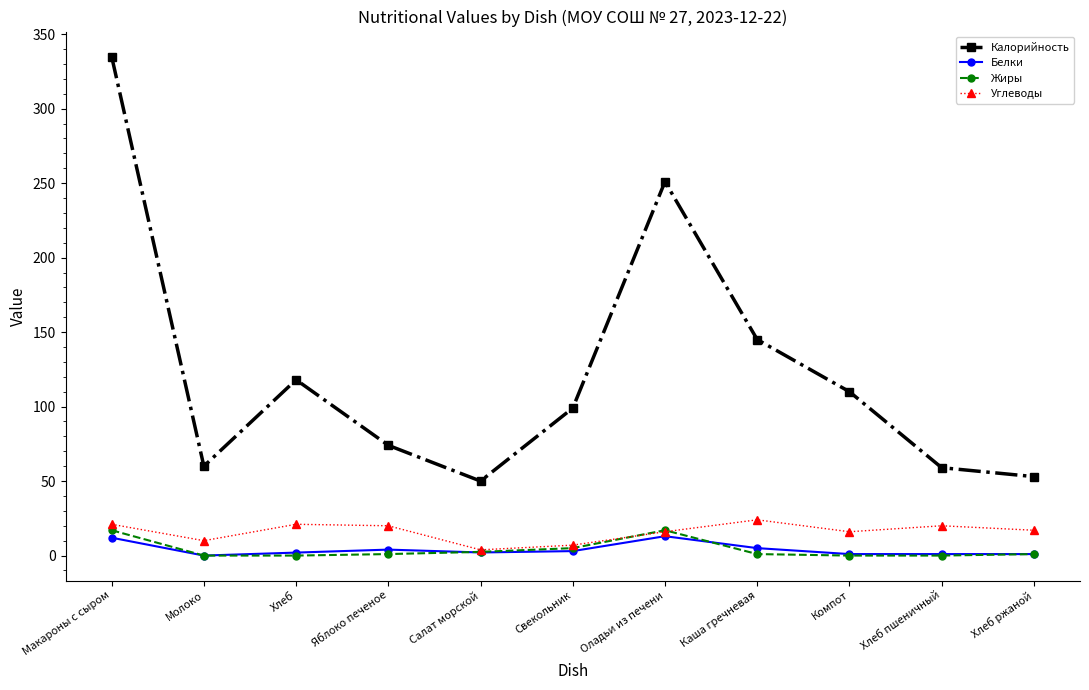

What is the sum of all Жиры values?

44.5